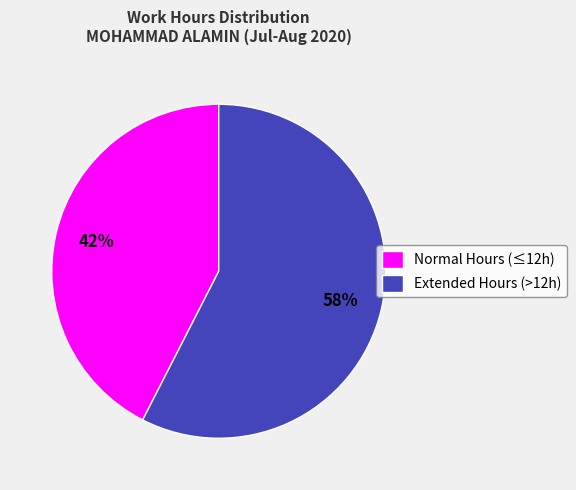

Count the number of slices in the pie.

2